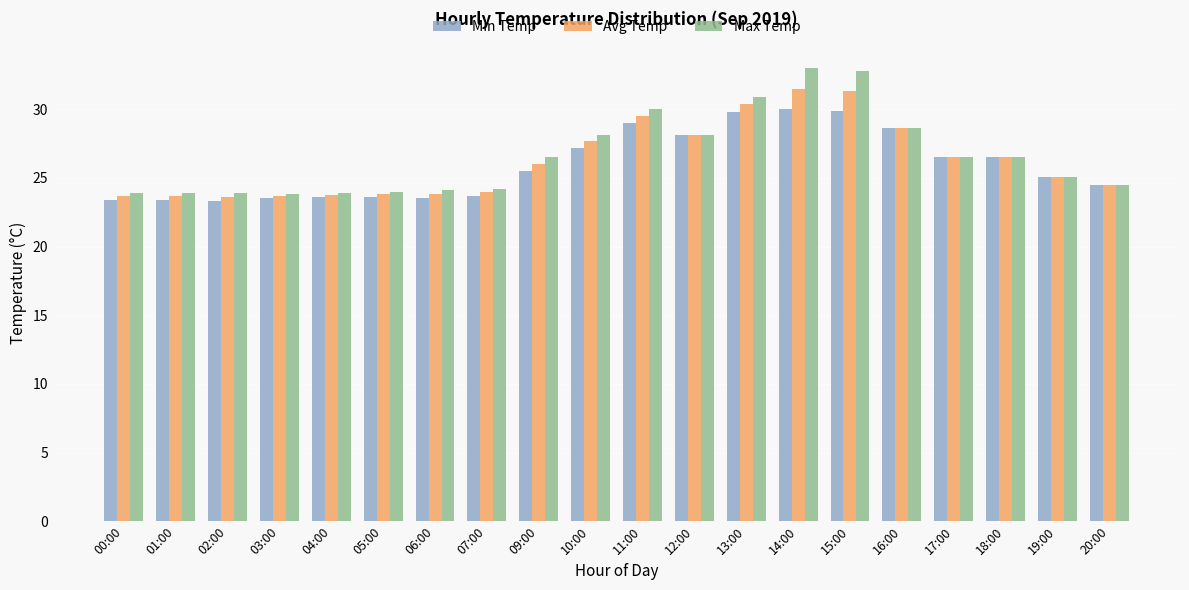

Rank the series by their maximum value, from highest to lowest.

Max Temp, Avg Temp, Min Temp